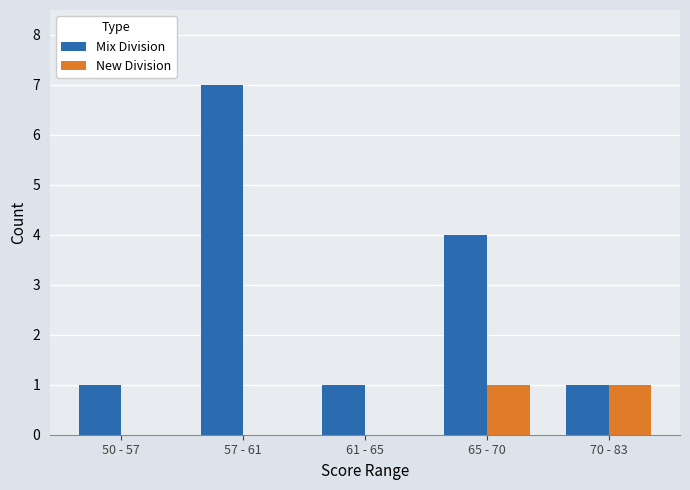

What is the total value across all series at 70 - 83?

2